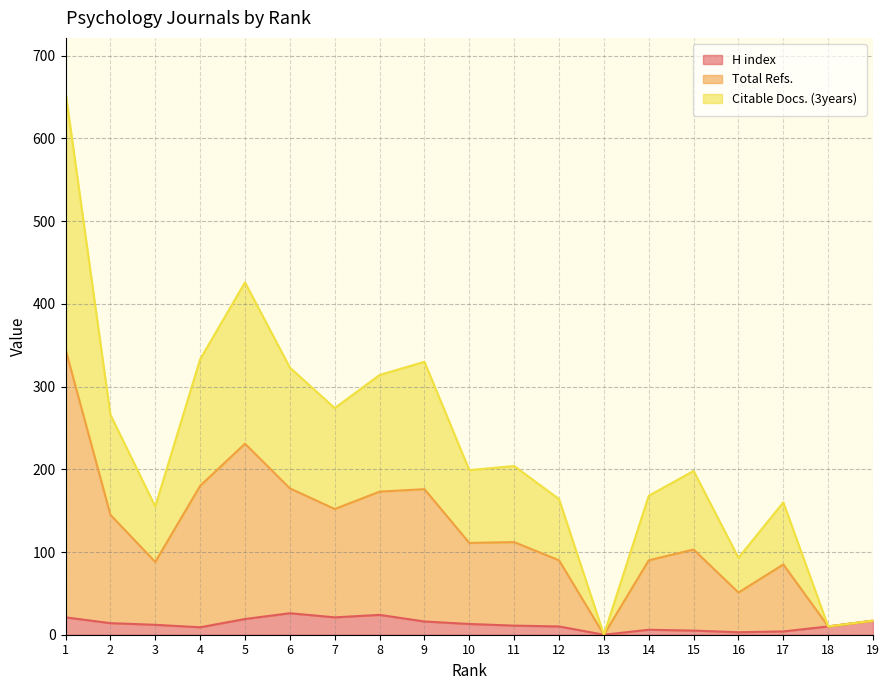

What is the maximum value for H index?

26